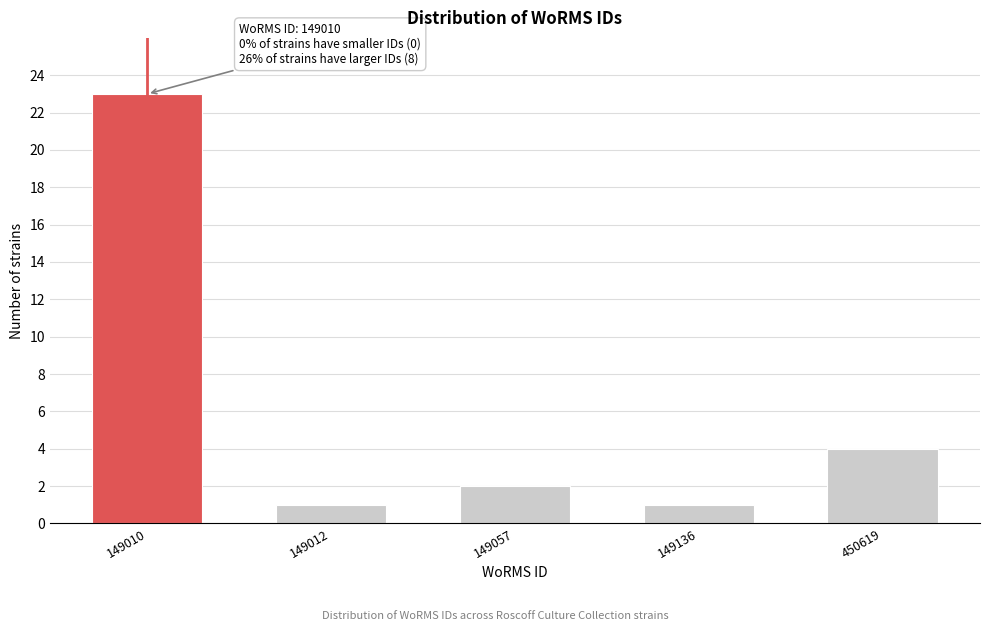

Reading left to right, what are all the values shown in this chart?

23	1	2	1	4